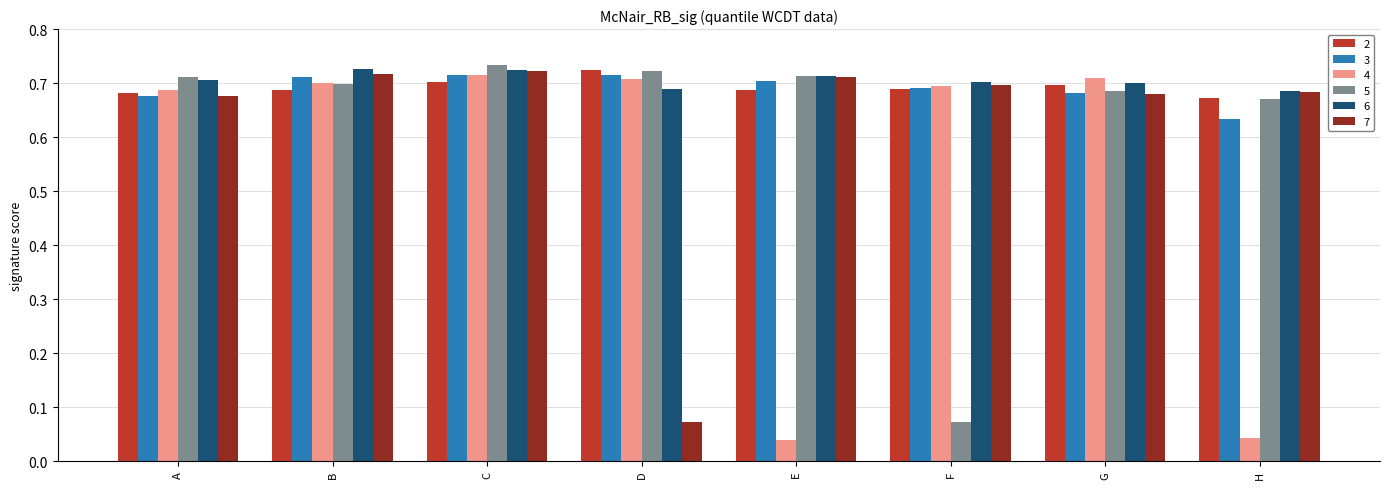

The 5 series shows 0.7 at G. True or false?

True